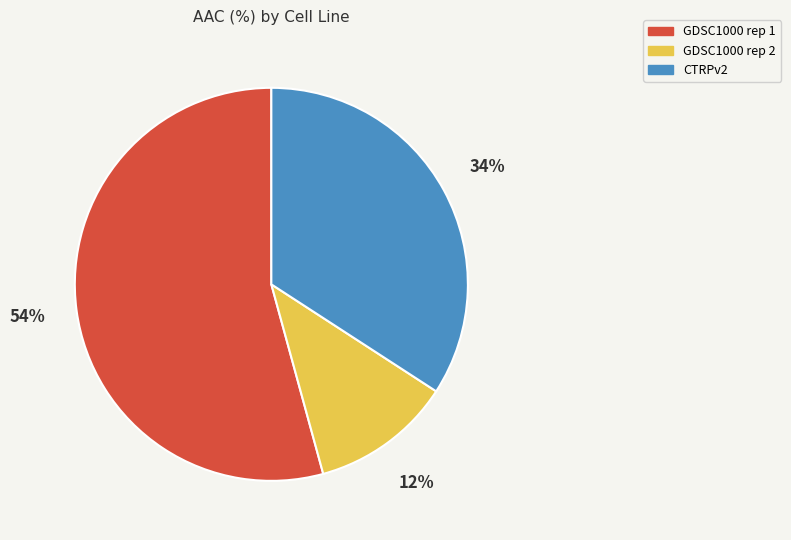

Combined, do GDSC1000 rep 2 and CTRPv2 account for over 50%?

No